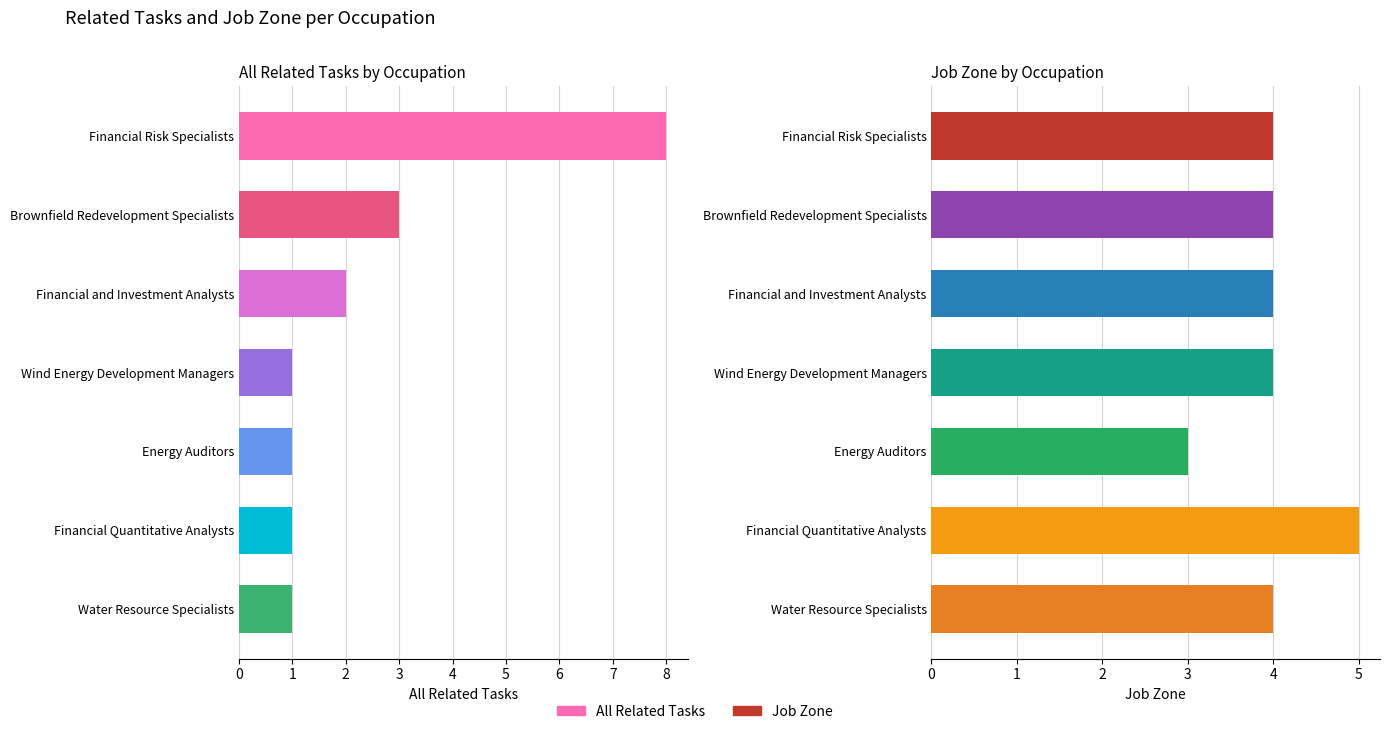

The value of Job Zone at Brownfield Redevelopment Specialists is 6. True or false?

False